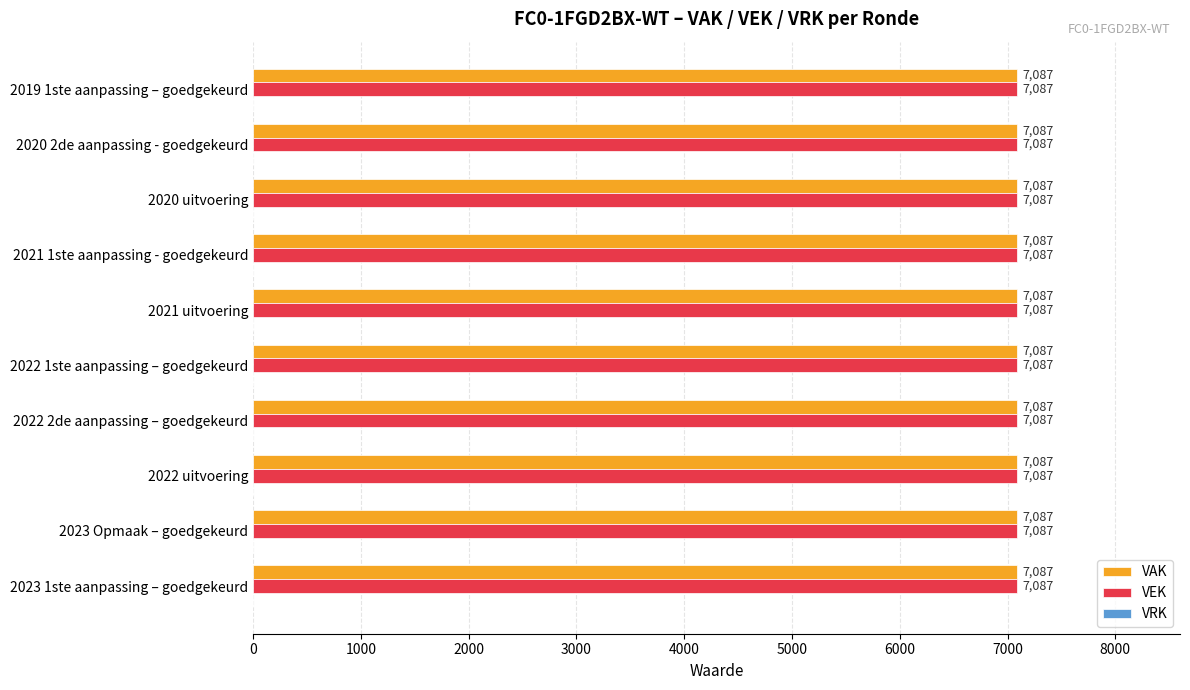

Reading right to left, extract all data points from this chart.

VAK: 2019 1ste aanpassing – goedgekeurd=7087	2020 2de aanpassing - goedgekeurd=7087	2020 uitvoering=7087	2021 1ste aanpassing - goedgekeurd=7087	2021 uitvoering=7087	2022 1ste aanpassing – goedgekeurd=7087	2022 2de aanpassing – goedgekeurd=7087	2022 uitvoering=7087	2023 Opmaak – goedgekeurd=7087	2023 1ste aanpassing – goedgekeurd=7087
VEK: 2019 1ste aanpassing – goedgekeurd=7087	2020 2de aanpassing - goedgekeurd=7087	2020 uitvoering=7087	2021 1ste aanpassing - goedgekeurd=7087	2021 uitvoering=7087	2022 1ste aanpassing – goedgekeurd=7087	2022 2de aanpassing – goedgekeurd=7087	2022 uitvoering=7087	2023 Opmaak – goedgekeurd=7087	2023 1ste aanpassing – goedgekeurd=7087
VRK: 2019 1ste aanpassing – goedgekeurd=0	2020 2de aanpassing - goedgekeurd=0	2020 uitvoering=0	2021 1ste aanpassing - goedgekeurd=0	2021 uitvoering=0	2022 1ste aanpassing – goedgekeurd=0	2022 2de aanpassing – goedgekeurd=0	2022 uitvoering=0	2023 Opmaak – goedgekeurd=0	2023 1ste aanpassing – goedgekeurd=0